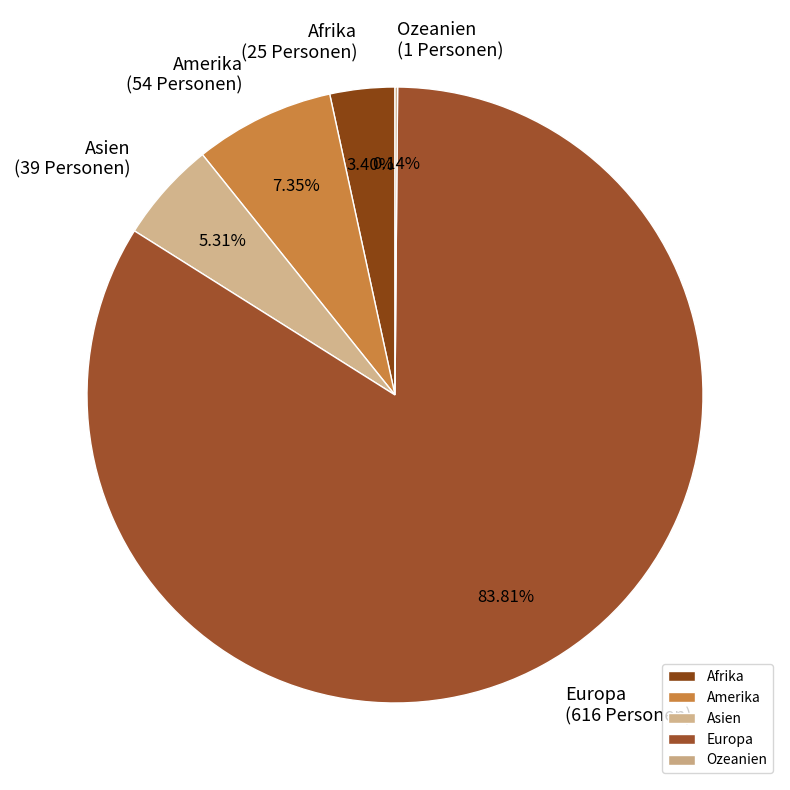

Approximately how many times larger is the value at Europa compared to Asien?

15.8